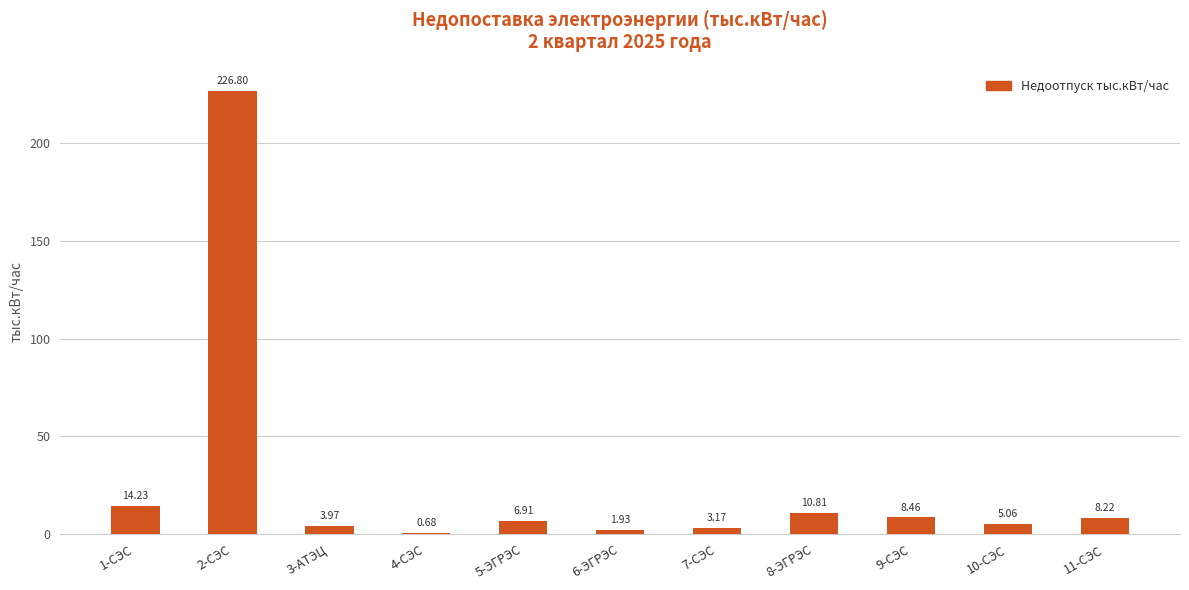

At which label does the data first exceed 6?

1-СЭС